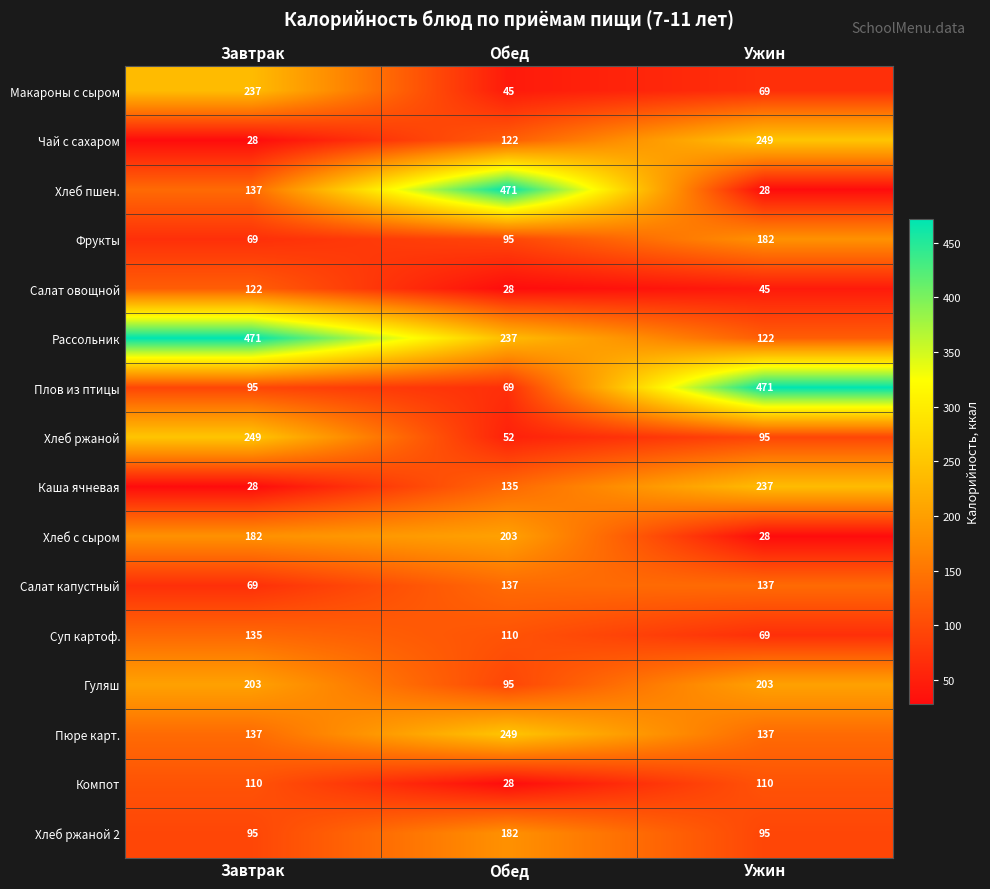

How many Компот values are between 28 and 110?

3